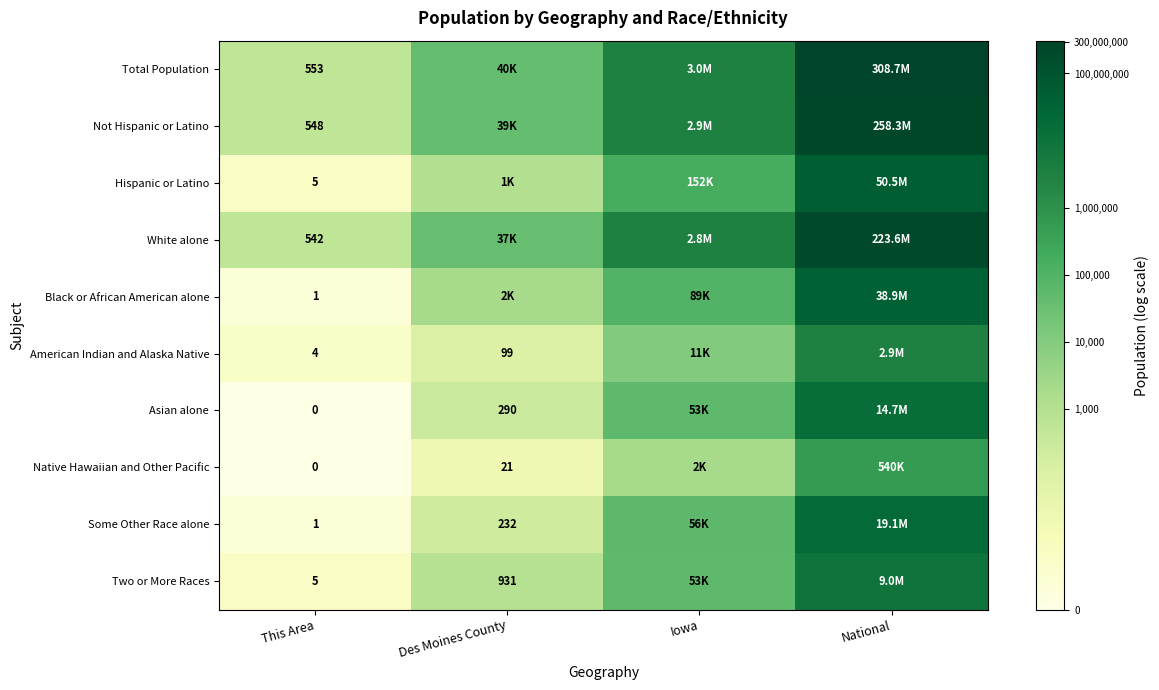

Count the number of data series in this chart.

10